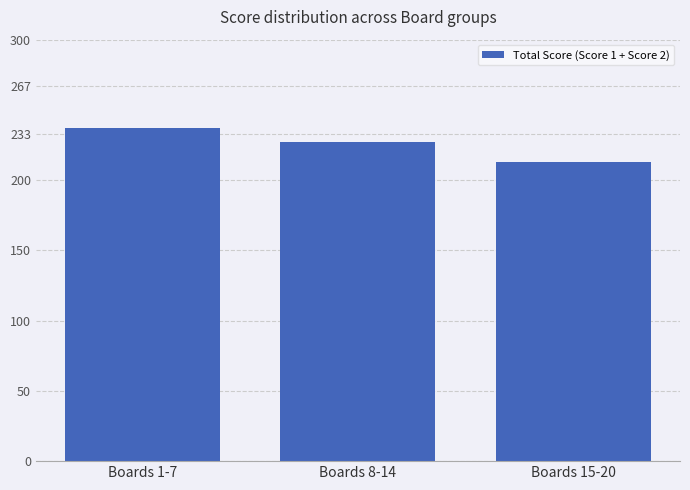

Which label corresponds to the largest value in the chart?

Boards 1-7